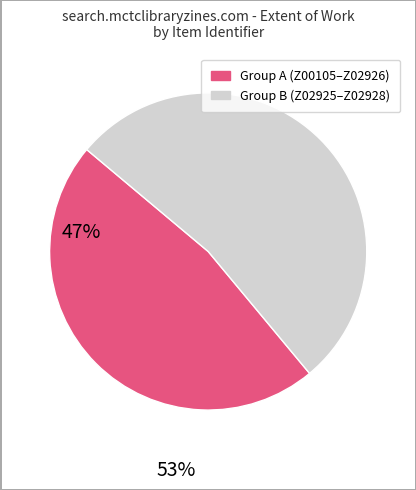

Is there any slice that represents more than half of the pie?

Yes